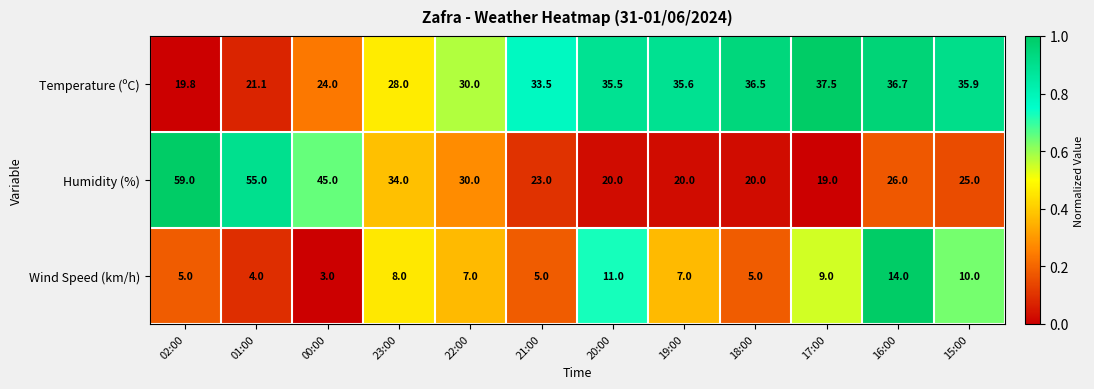

How many values in the Humidity (%) series are below 26?

6